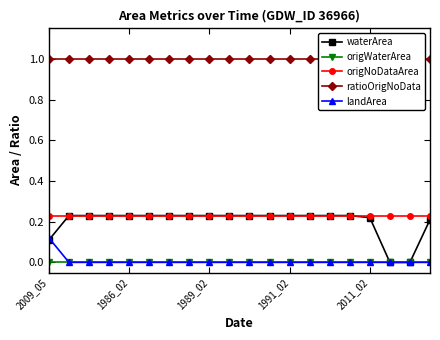

Which series has the widest spread of values?

waterArea